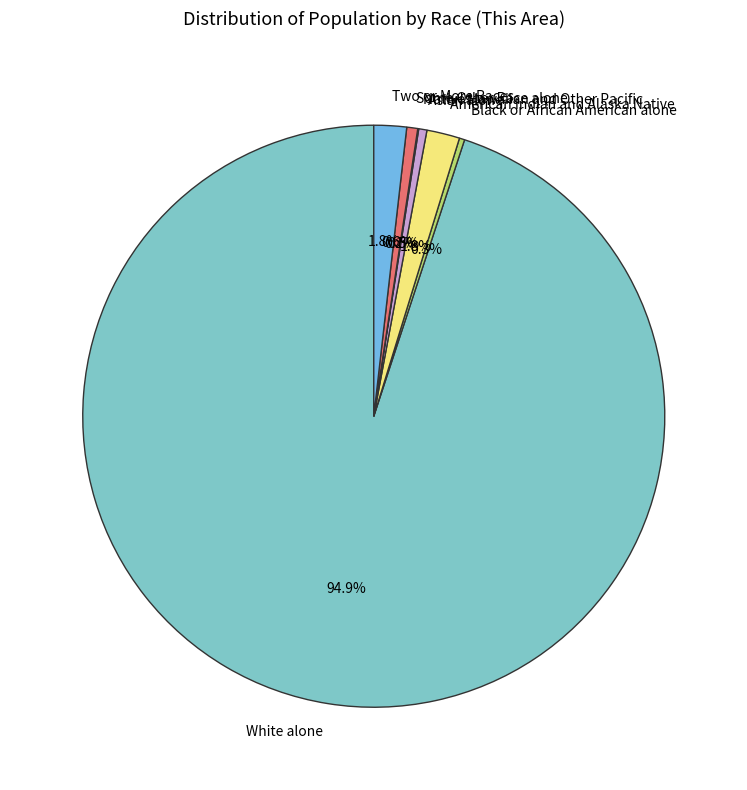

The Two or More Races slice represents 2% of the pie. True or false?

True